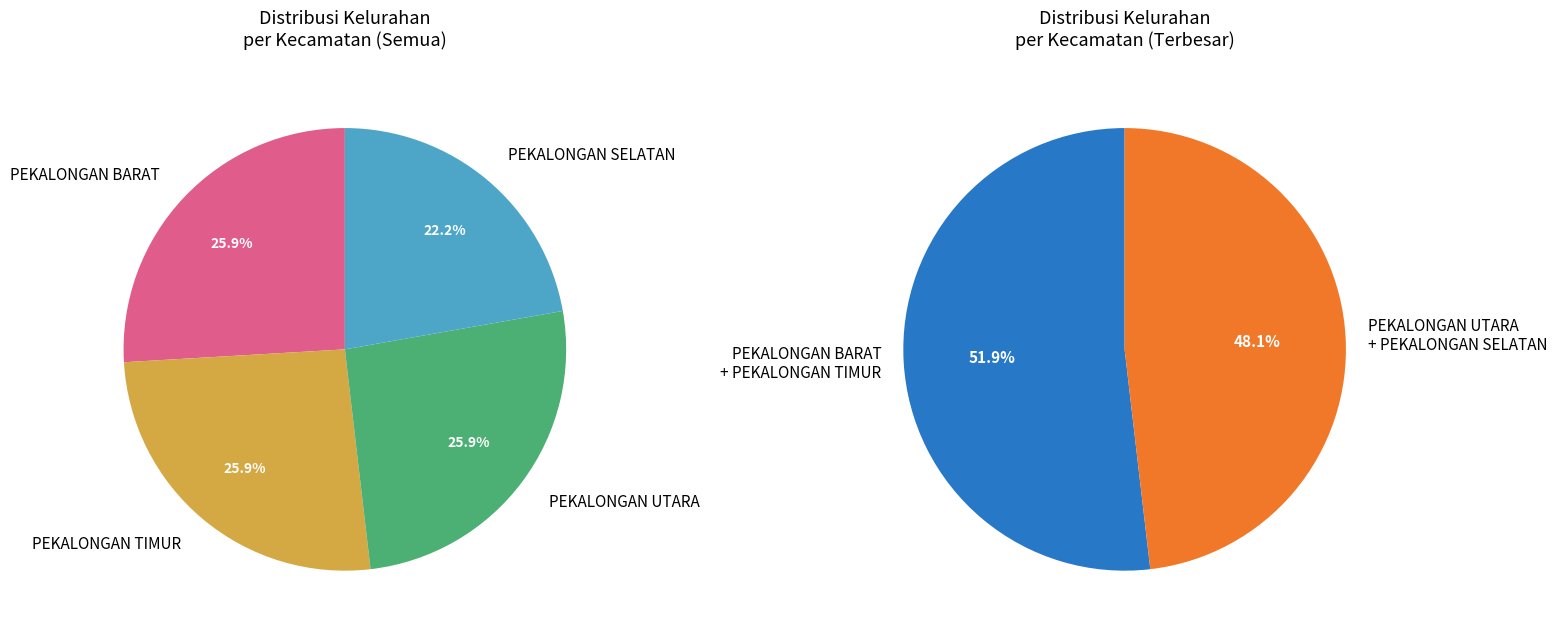

Which slice is the largest?

PEKALONGAN BARAT